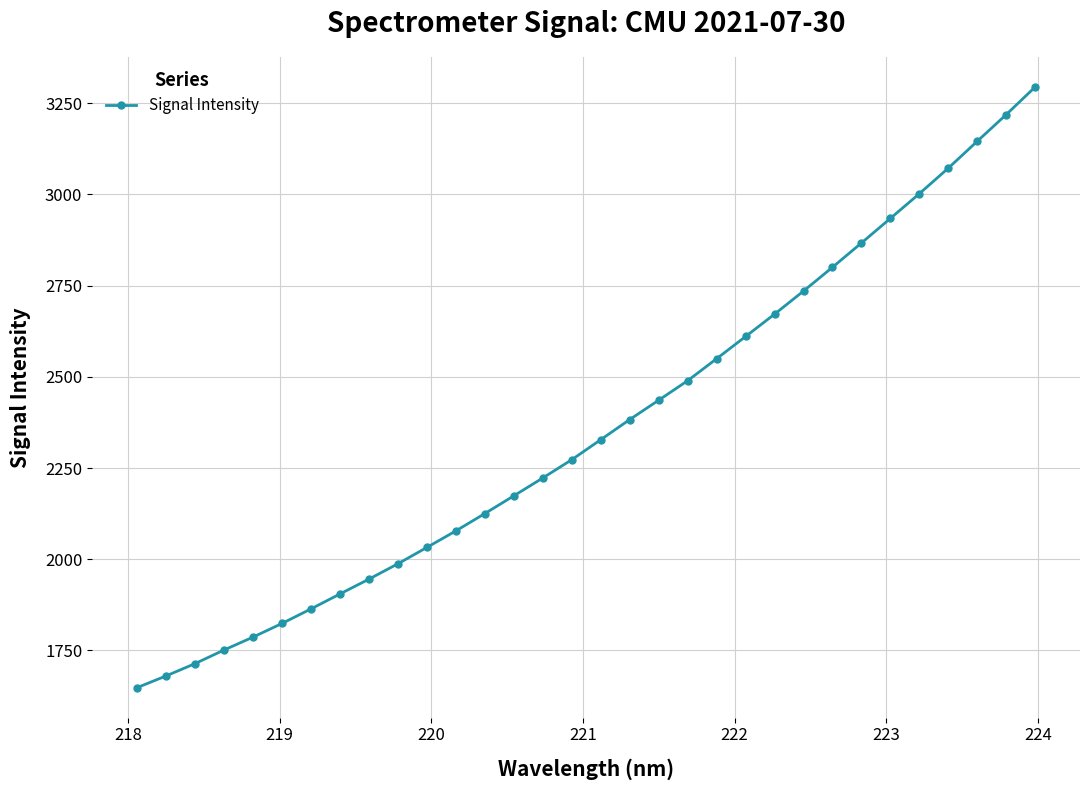

True or false: there are more than 1 points higher than both neighbors.

False